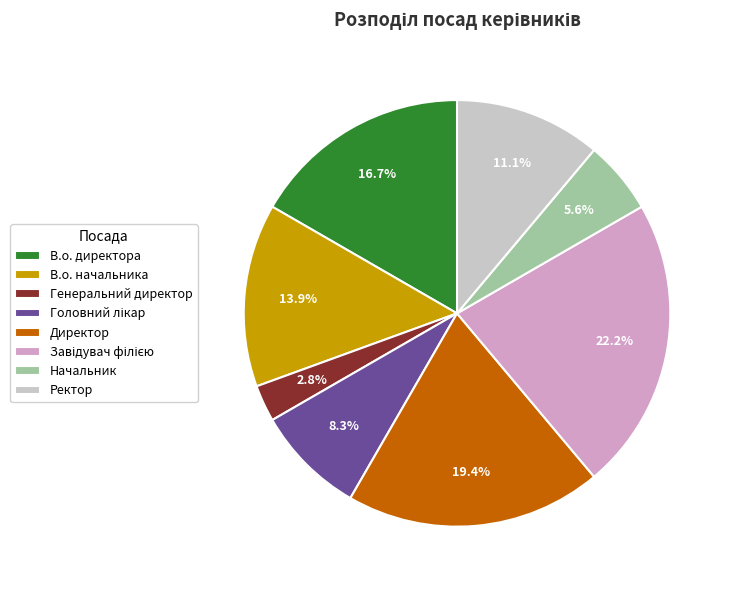

Which category has the smallest portion of the pie?

Генеральний директор